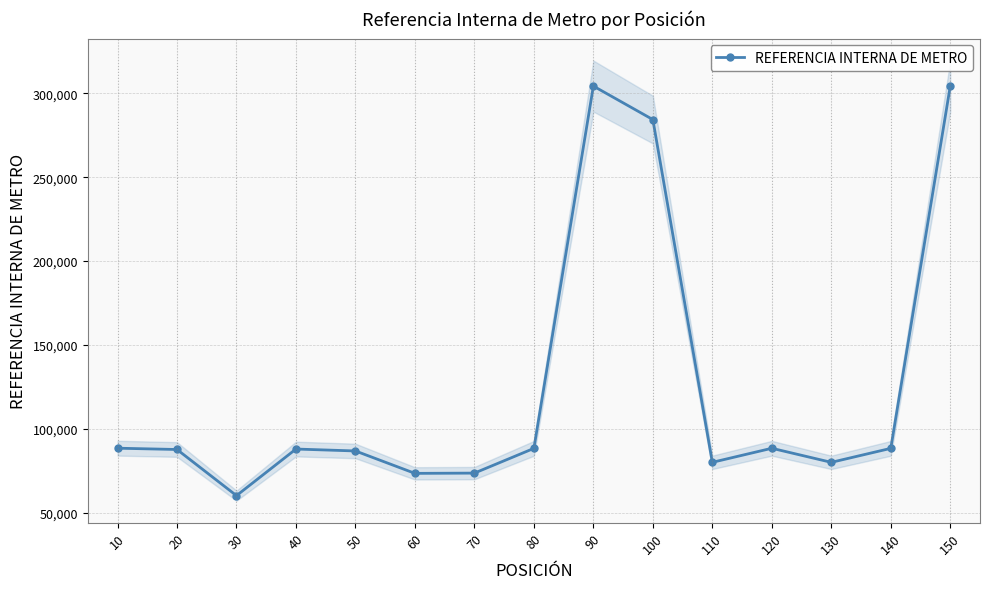

At which label does the data first exceed 87961?

10